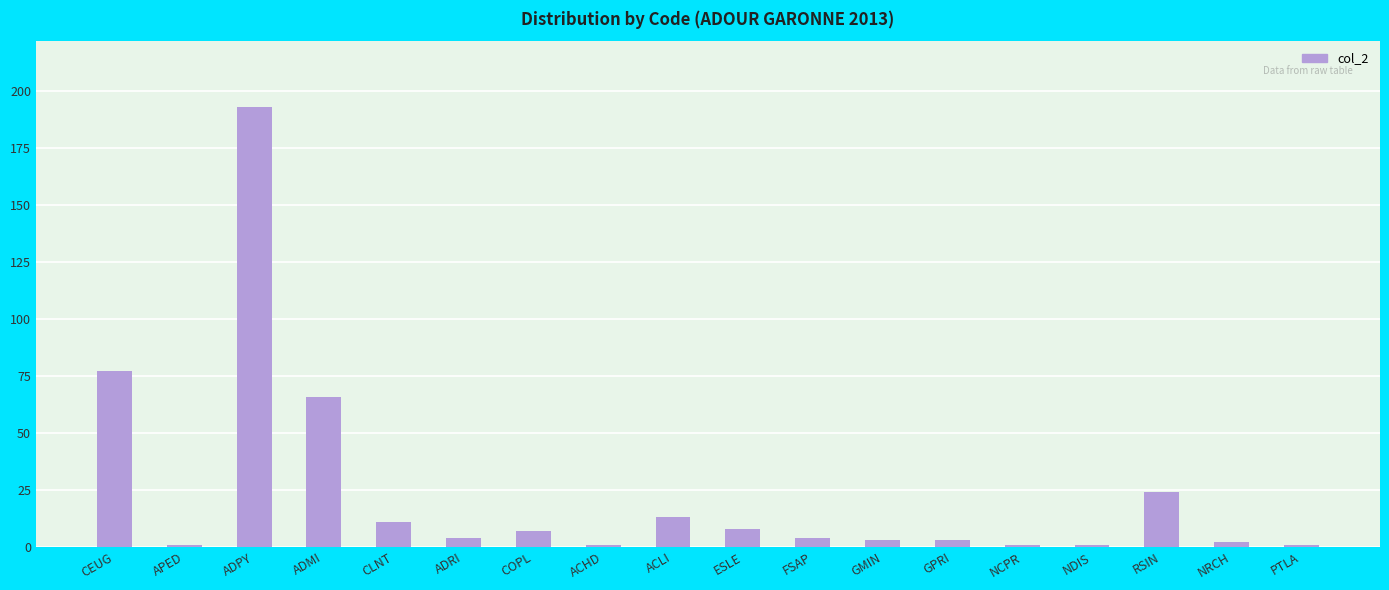

What position from the left is GPRI?

13